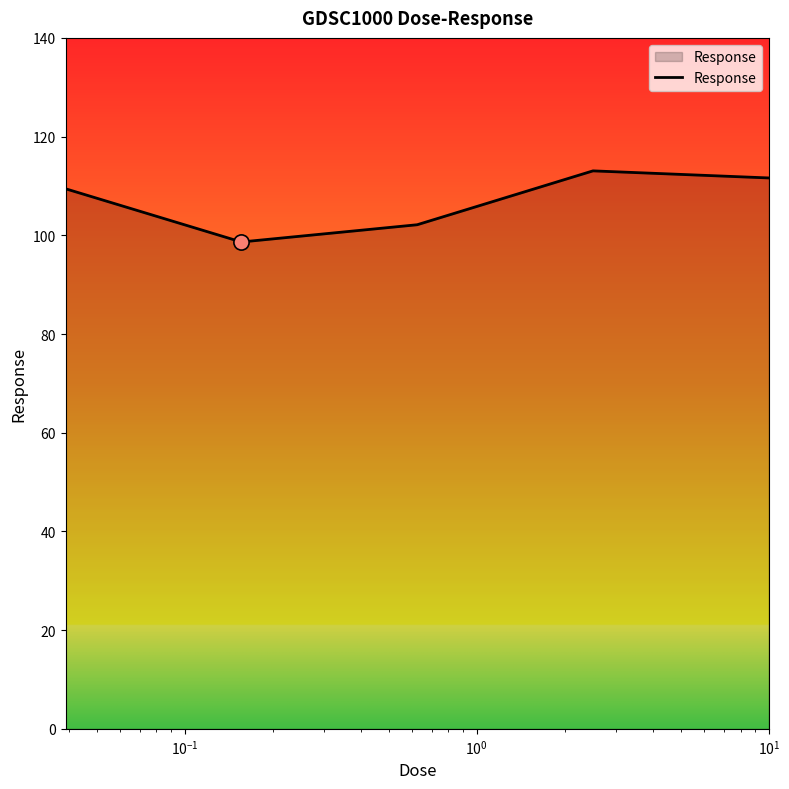

True or false: the data has more than 1 interior local peaks.

False